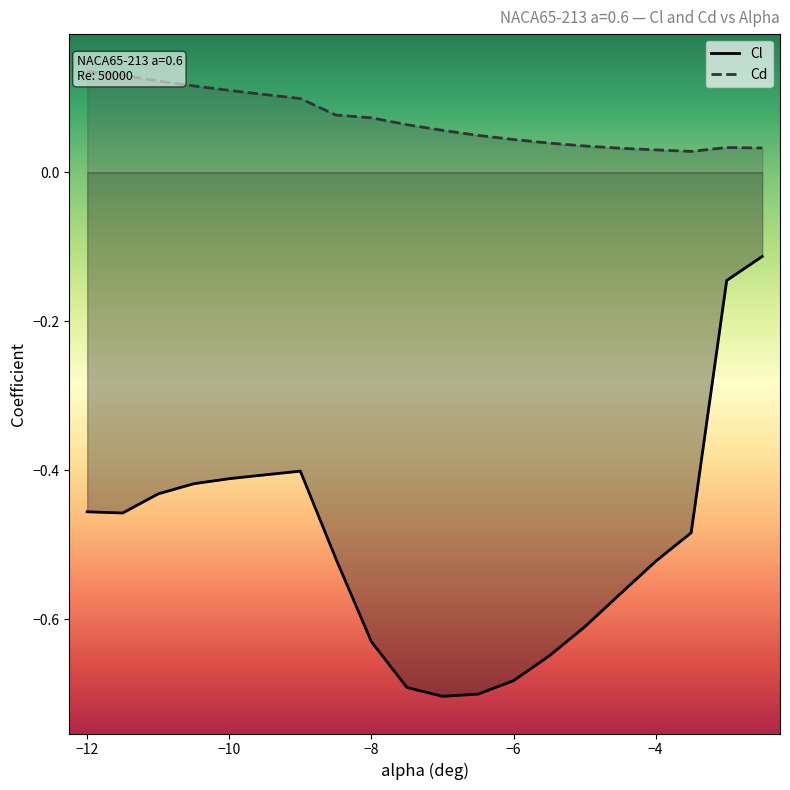

True or false: Cl has a value of -1.0 at −8.

False